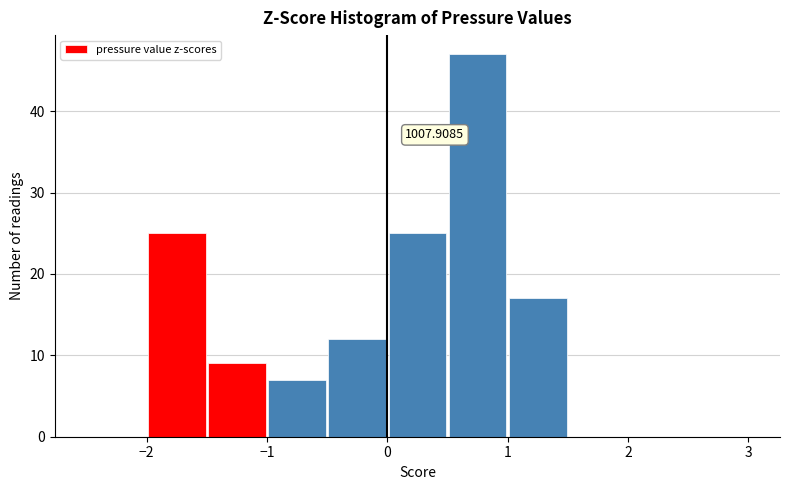

Over which range of the x-axis is the bar tallest?

0.5 to 1.0